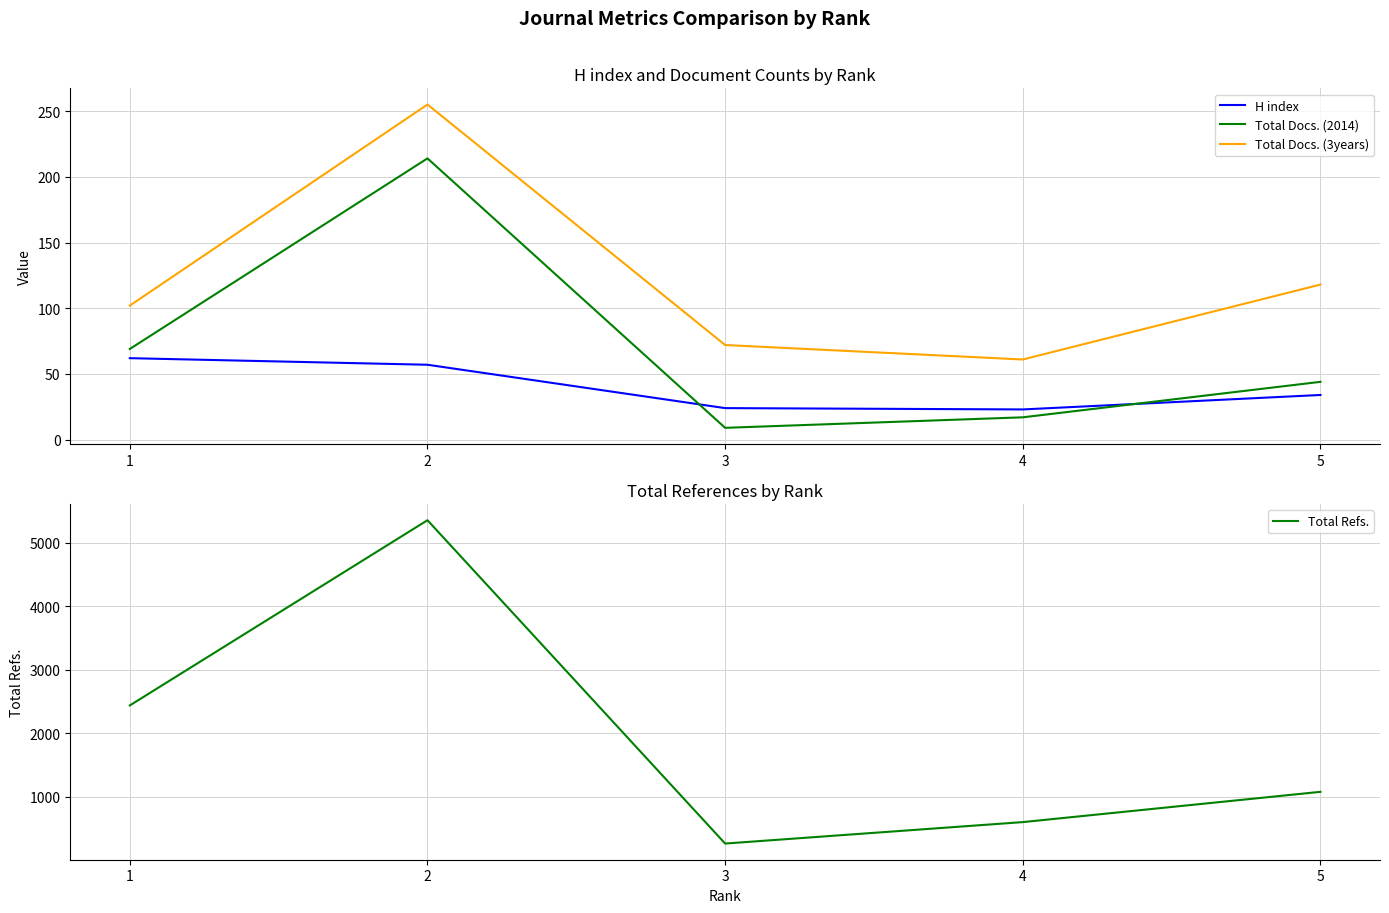

Which has a higher value, 2 or 1?

1